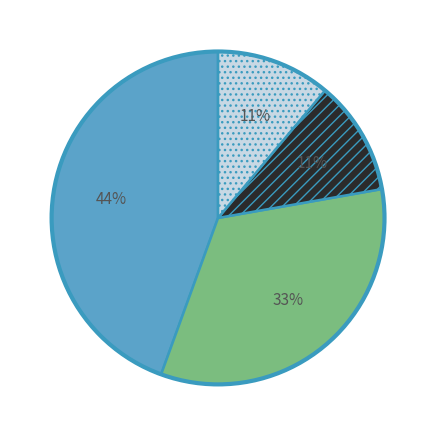

To the nearest percent, what is the difference between the largest and smallest slice percentages?

33%